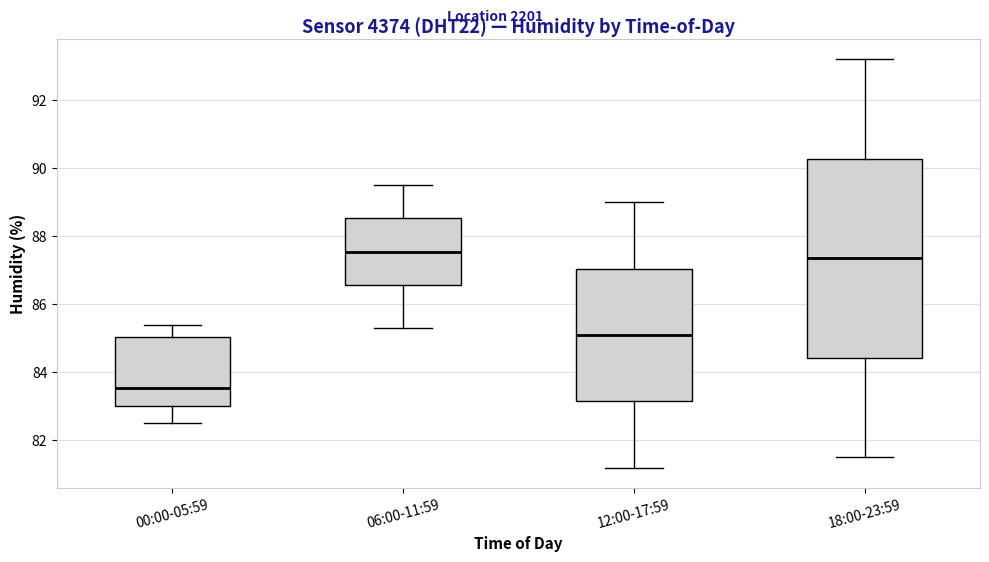

Reading left to right, transcribe this box plot: for each box, give where its median line is, the range the box spans, and where its two whiskers end, as read against the y-axis. The values are not printed on the chart, so give them approximately, as read against the axis.

00:00-05:59: median 83.6, box 83.0 to 85.0, whiskers 82.6 to 85.4
06:00-11:59: median 87.6, box 86.6 to 88.6, whiskers 85.4 to 89.6
12:00-17:59: median 85.2, box 83.2 to 87.0, whiskers 81.2 to 89.0
18:00-23:59: median 87.4, box 84.4 to 90.2, whiskers 81.6 to 93.2